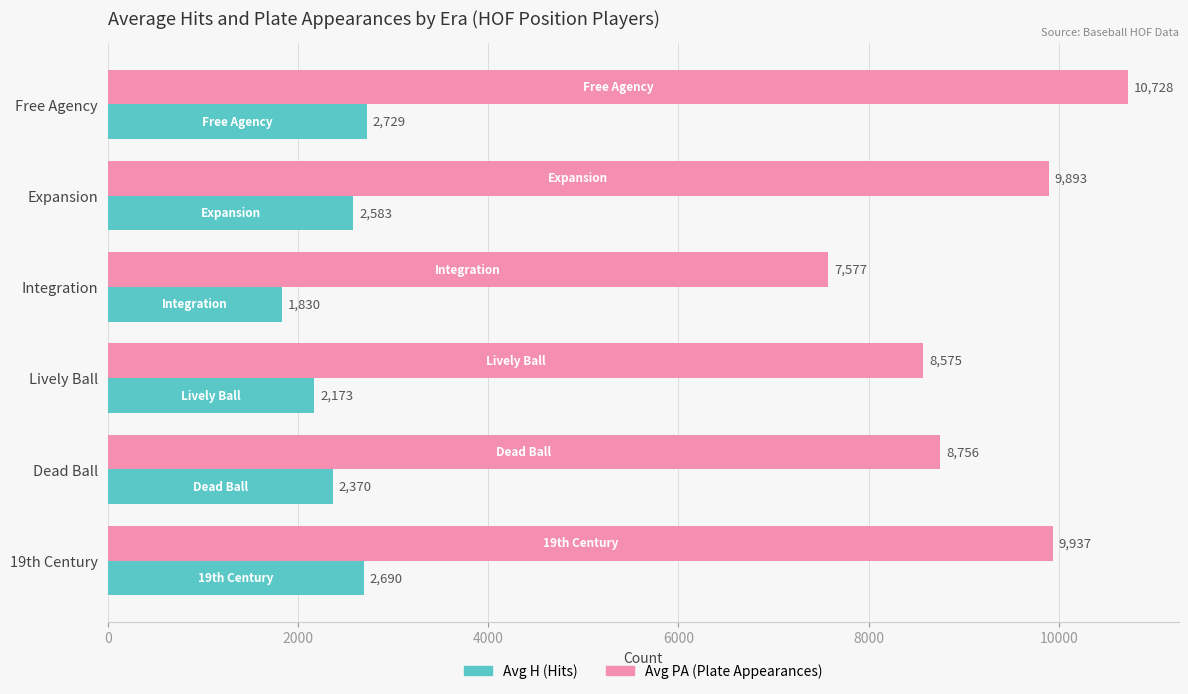

At which category is the sum across all series the highest?

Free Agency